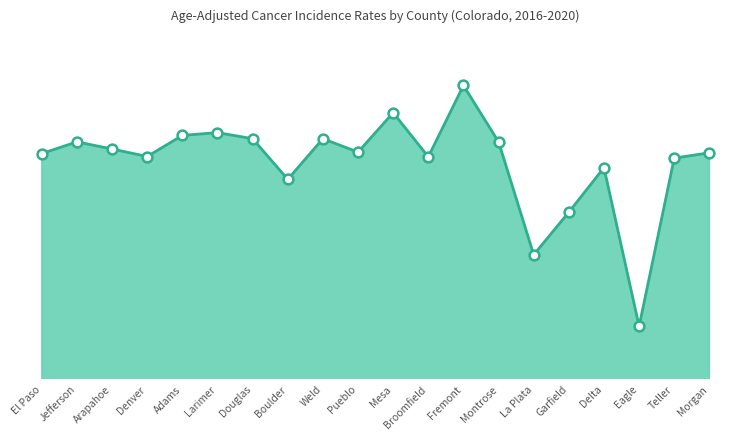

Which has a higher value, Weld or Garfield?

Weld